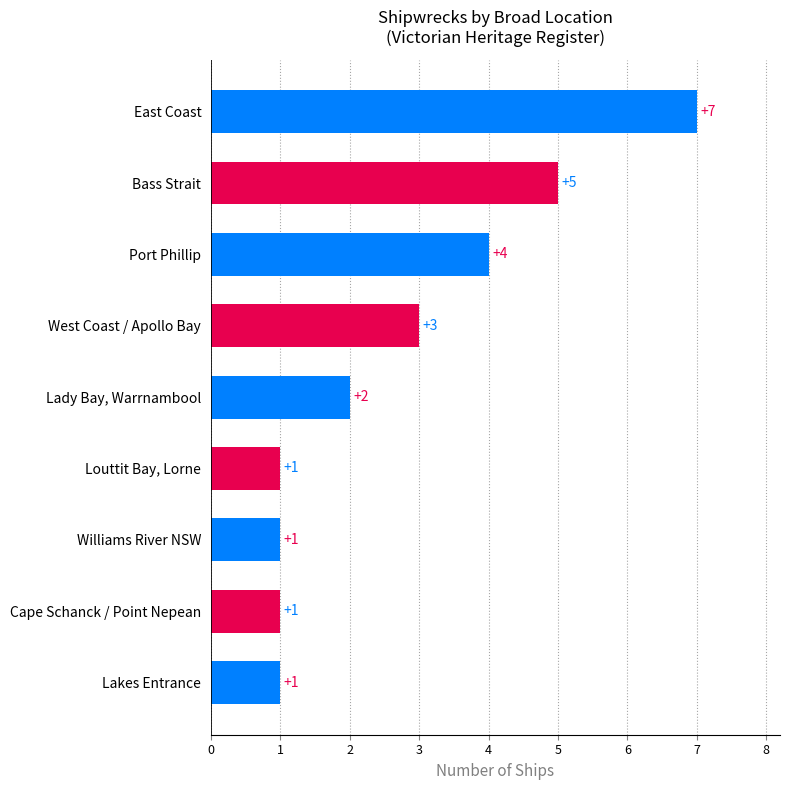

The chart shows a value of 0 at Lakes Entrance. True or false?

False